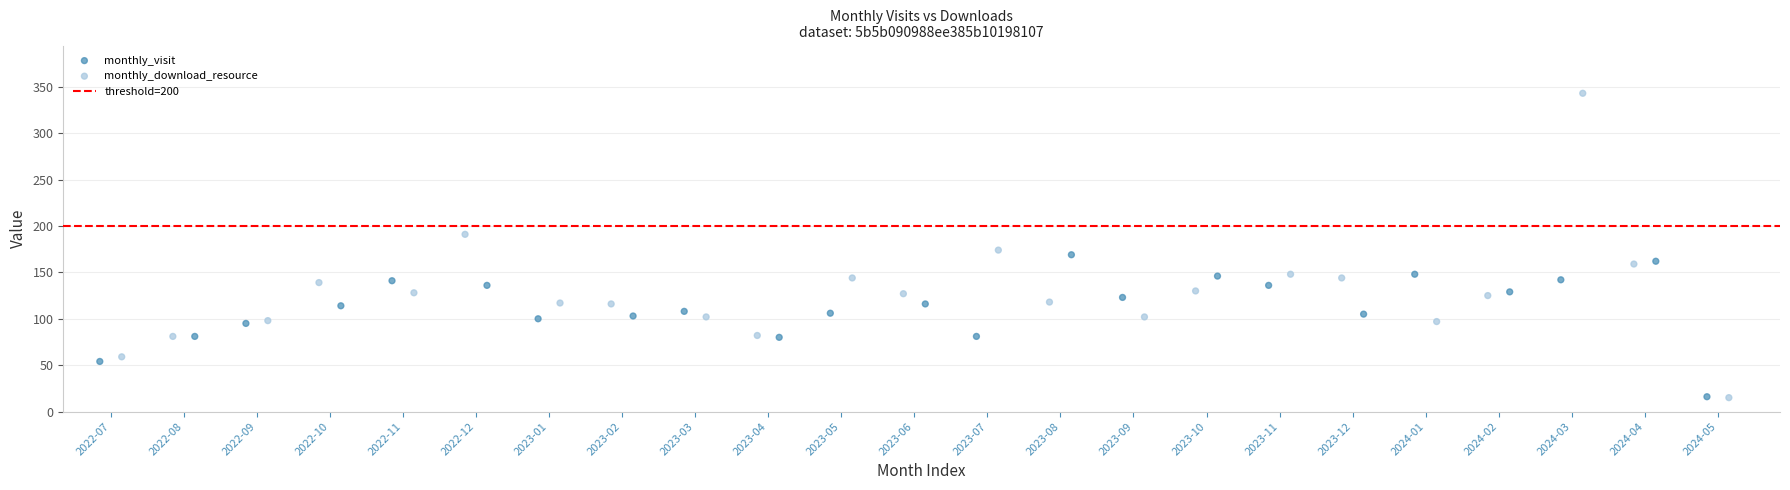

Which series has the widest spread of Y values?

monthly_download_resource